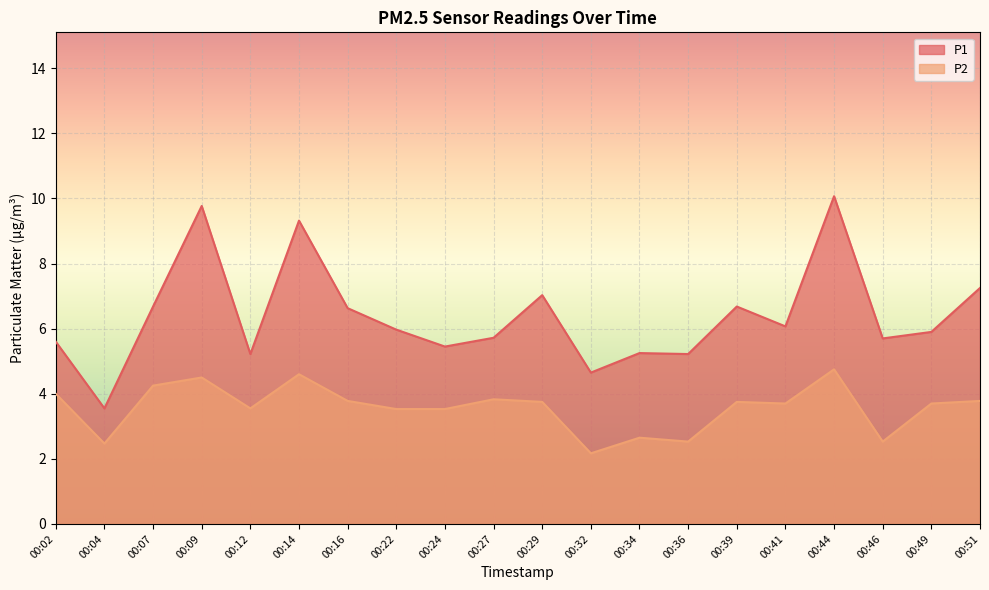

Is it true that P2 equals 2.4 at 00:16?

False